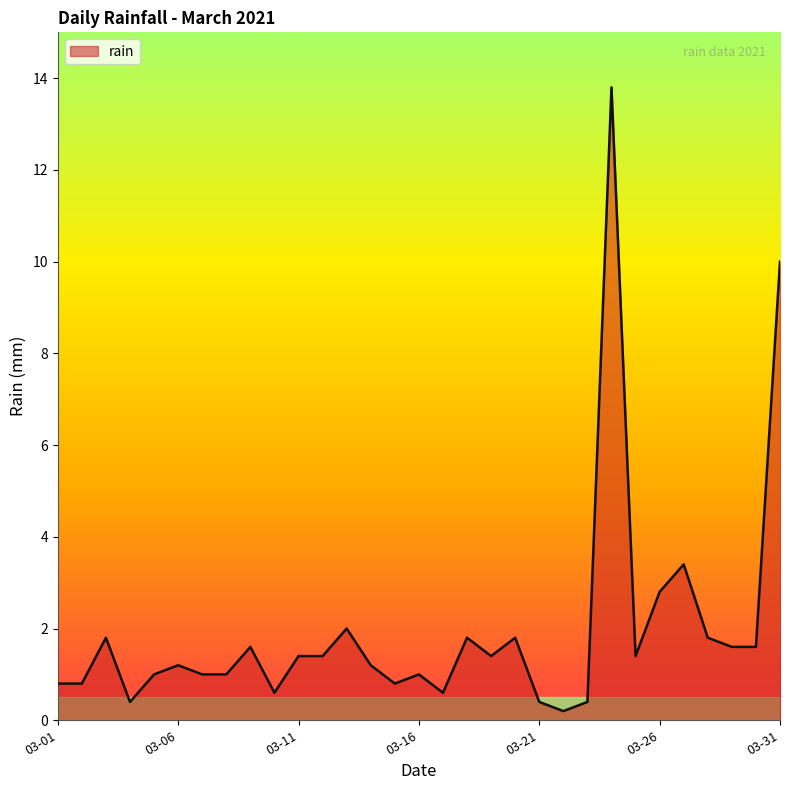

Reading left to right, list all the values displayed in this chart.

0.8	0.8	1.8	0.4	1.0	1.2	1.0	1.0	1.6	0.6	1.4	1.4	2.0	1.2	0.8	1.0	0.6	1.8	1.4	1.8	0.4	0.2	0.4	13.8	1.4	2.8	3.4	1.8	1.6	1.6	10.0